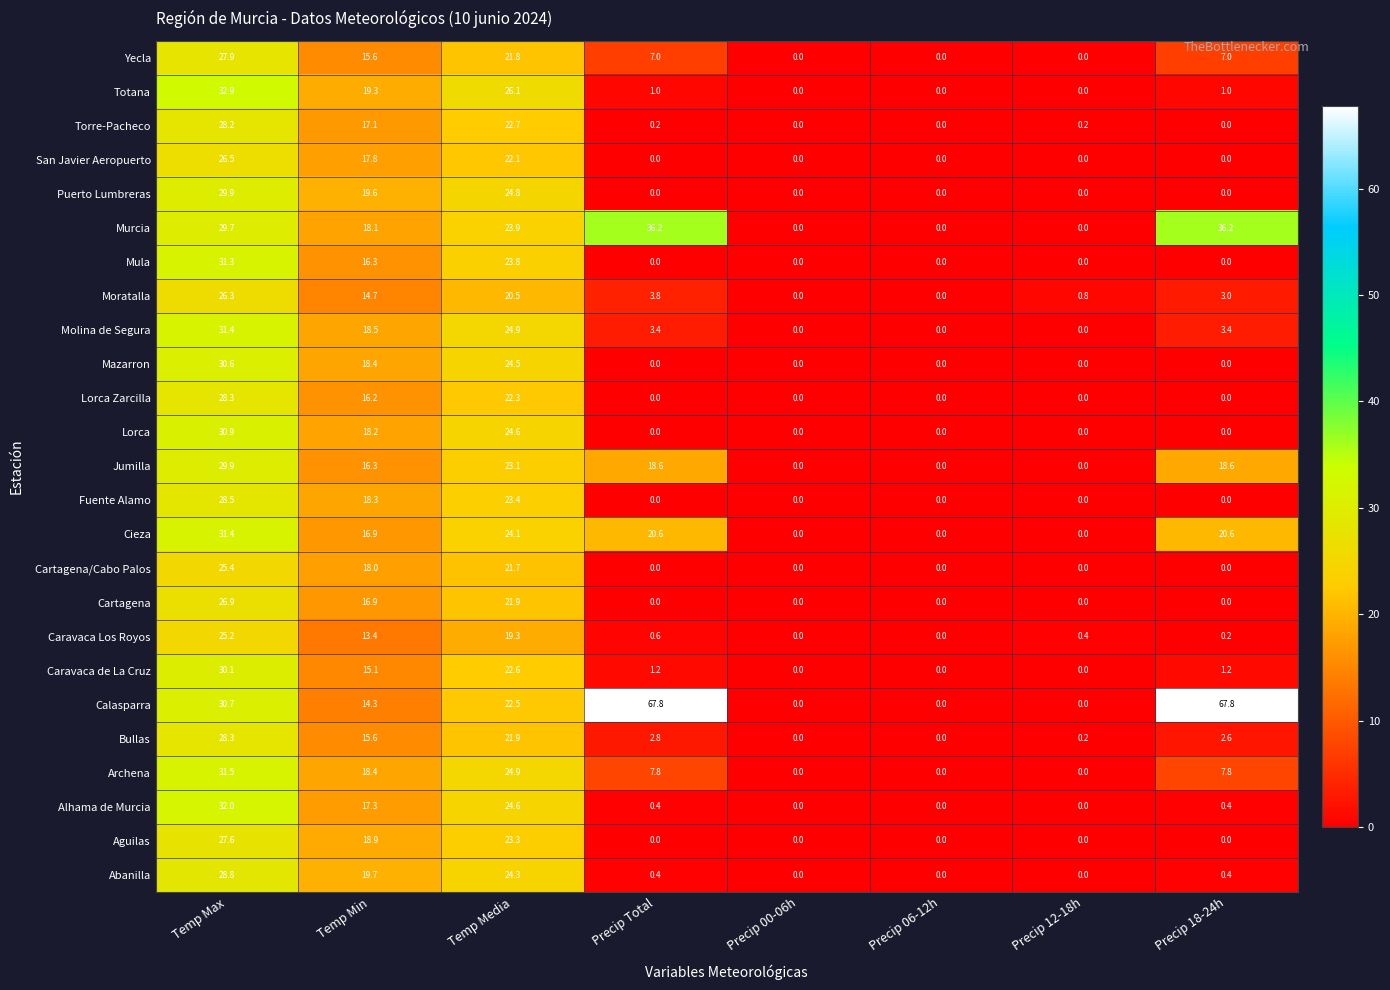

True or false: Lorca Zarcilla has a value of 6.2 at Temp Min.

False